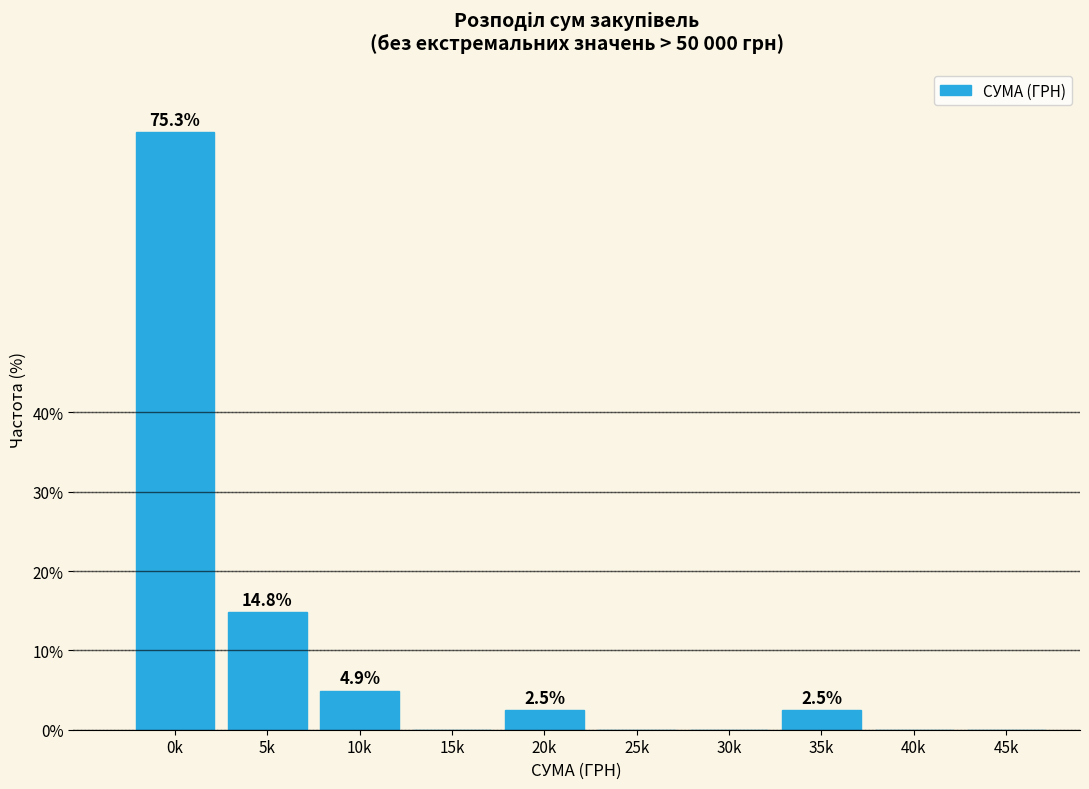

Reading left to right, transcribe all the data shown in this chart.

0k=75.3	5k=14.8	10k=4.9	15k=0.0	20k=2.5	25k=0.0	30k=0.0	35k=2.5	40k=0.0	45k=0.0